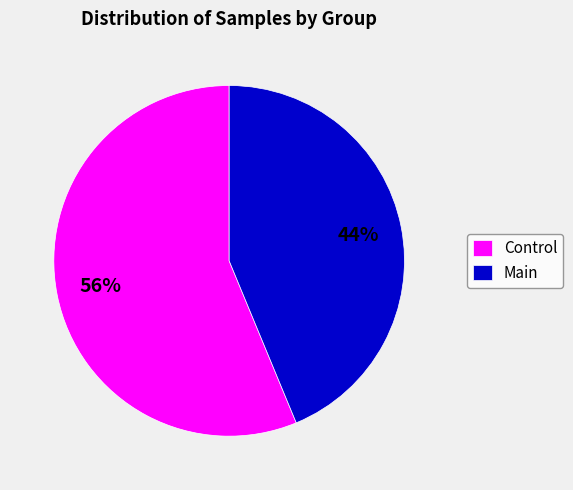

Count the number of slices in the pie.

2